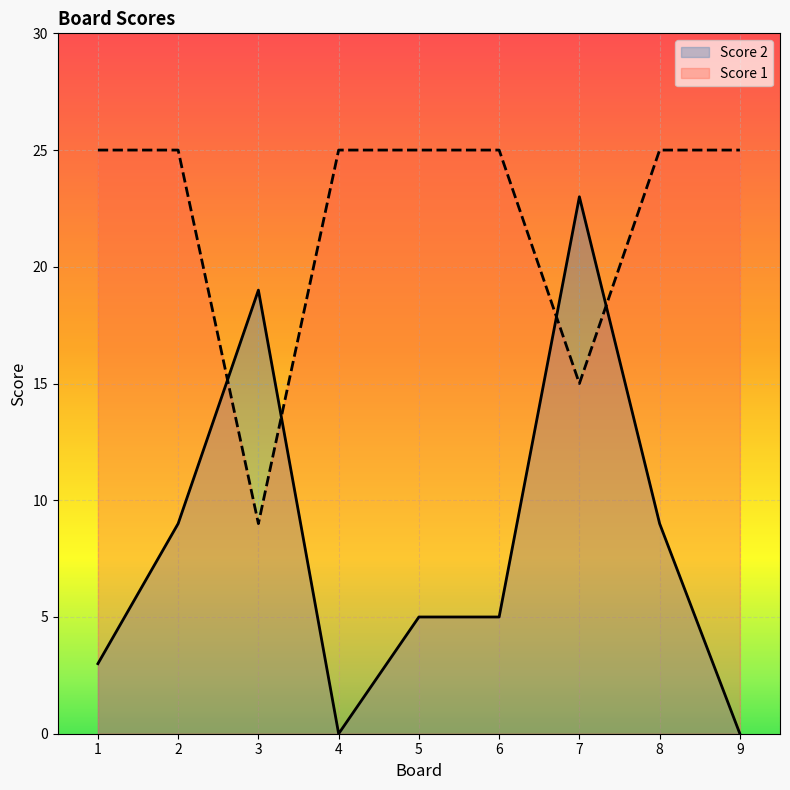

What are all the series names shown in the legend?

Score 2, Score 1